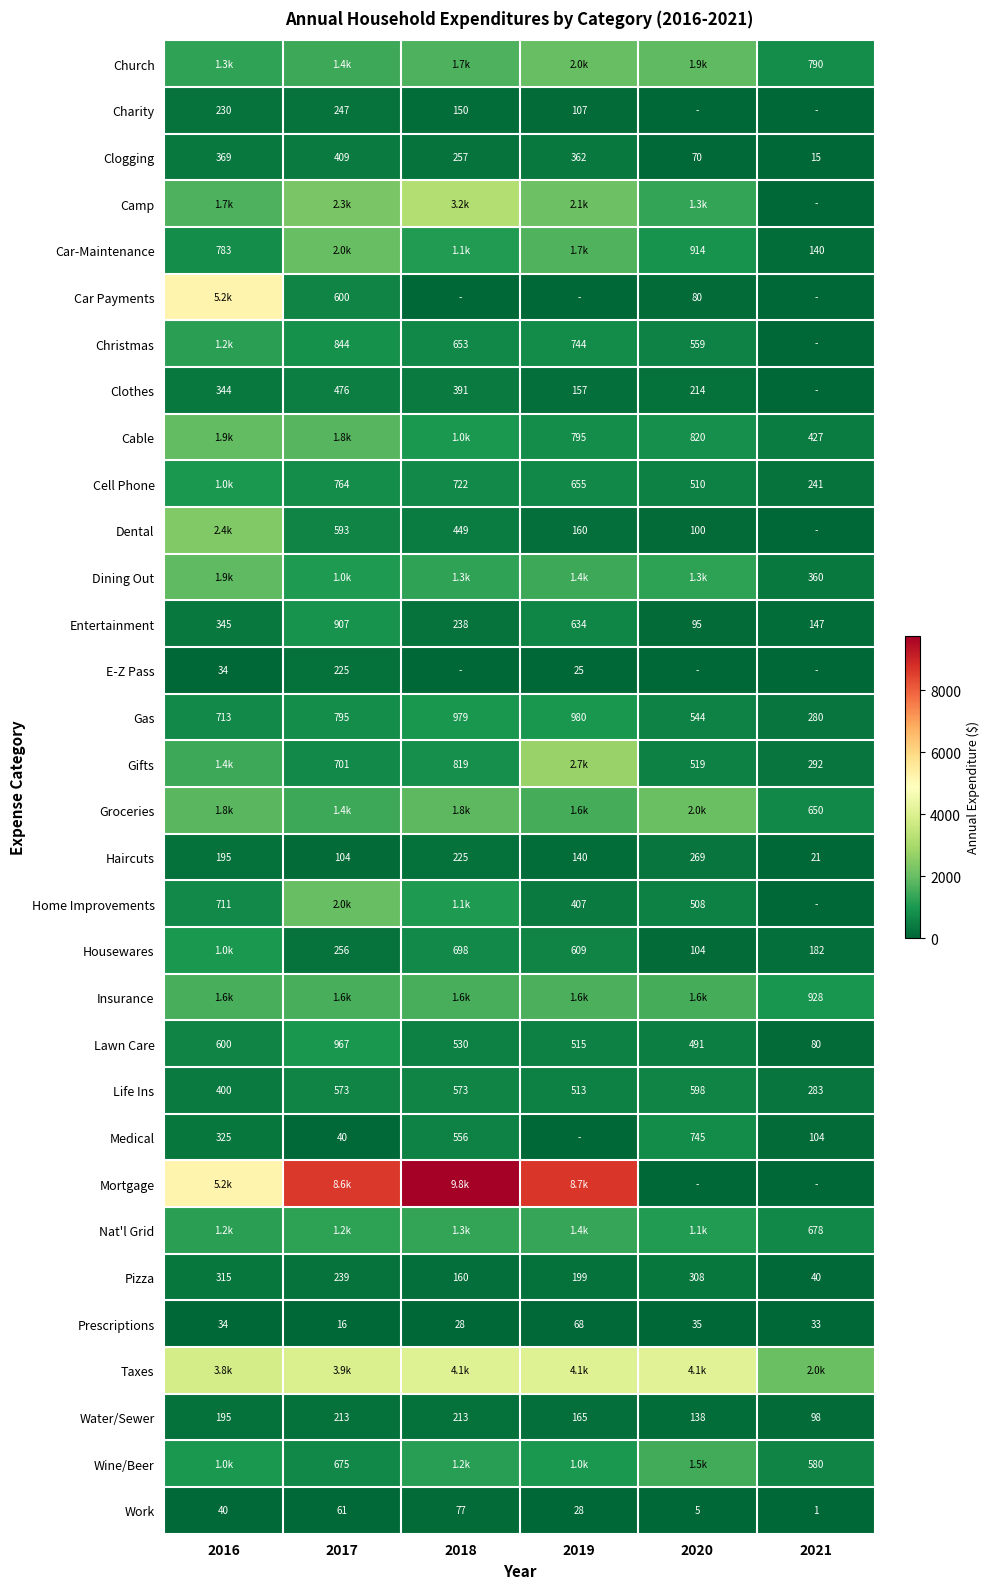

What is the sum of the Groceries values at 2021 and 2016?

2475.6